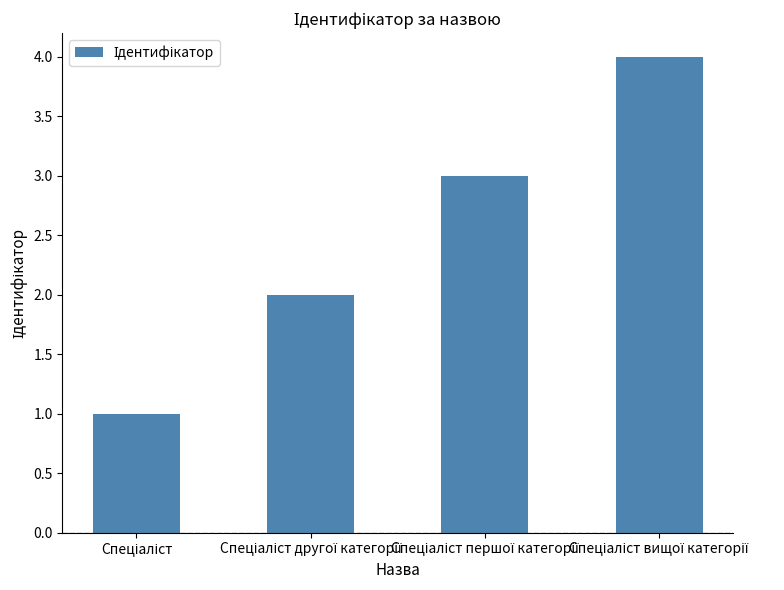

What is the maximum value shown in the chart?

4